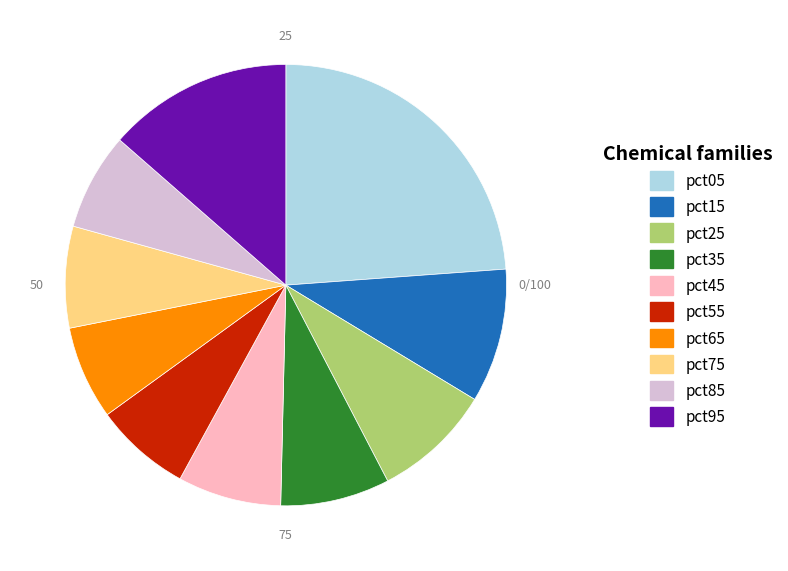

Which has a higher value, pct35 or pct25?

pct25